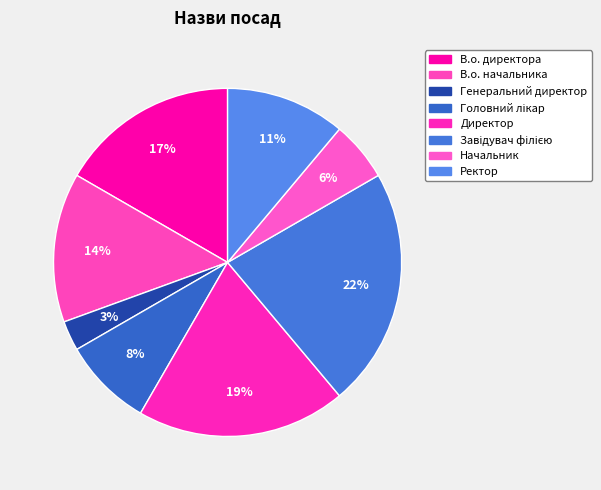

Which has a higher value, Генеральний директор or Головний лікар?

Головний лікар